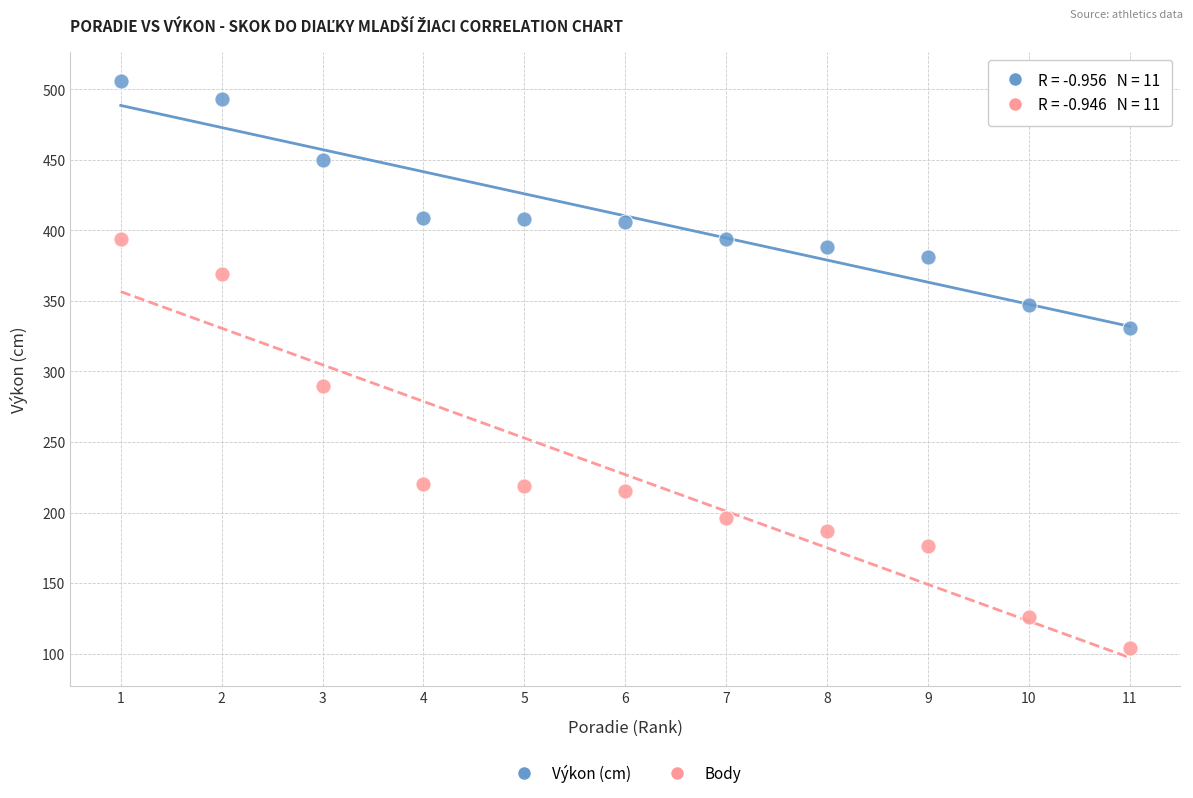

Across all series, what Y value is closest to 305?

290